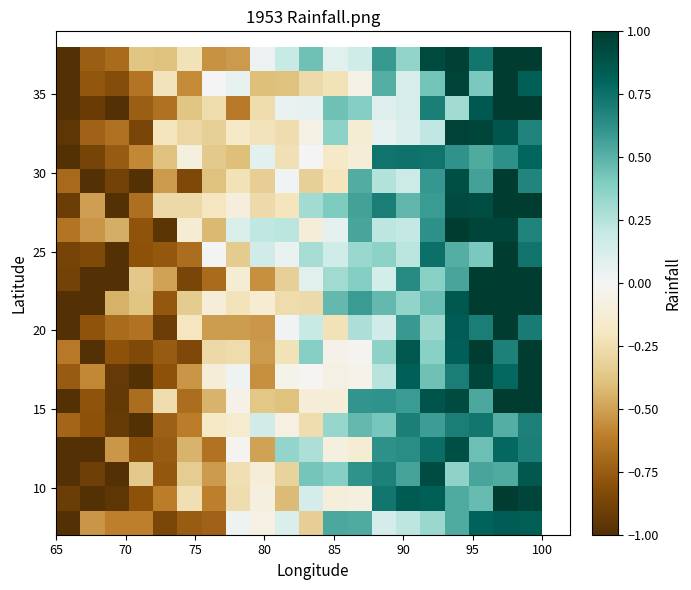

What is the smallest value displayed?

-1.0